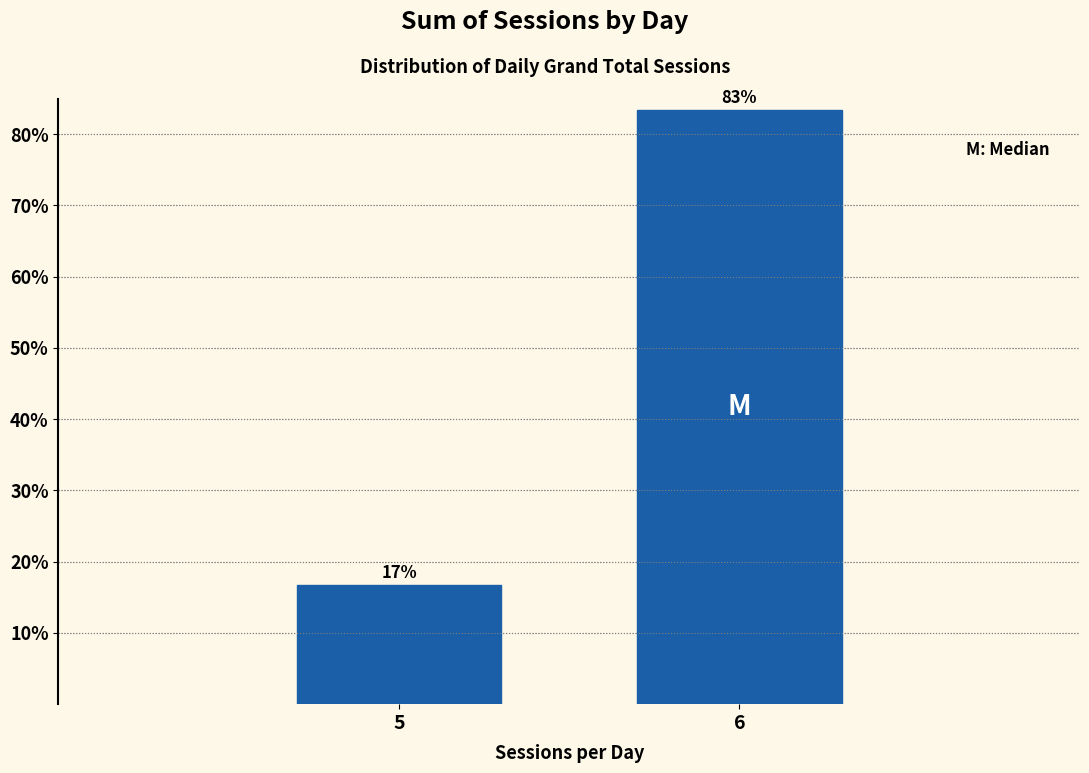

What is the value of the 1st bar from the left?

16.7